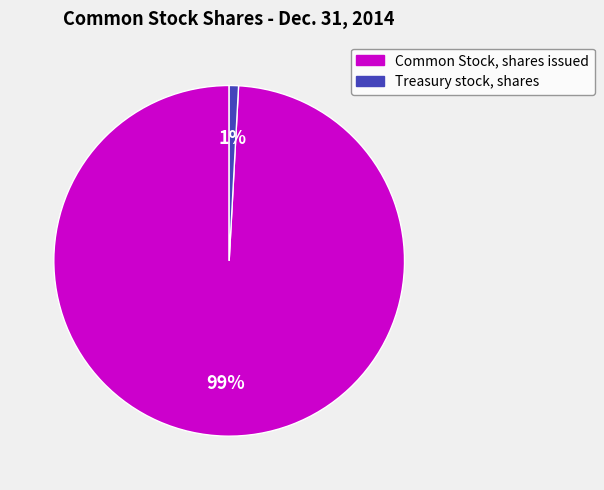

How many slices are in this pie chart?

2